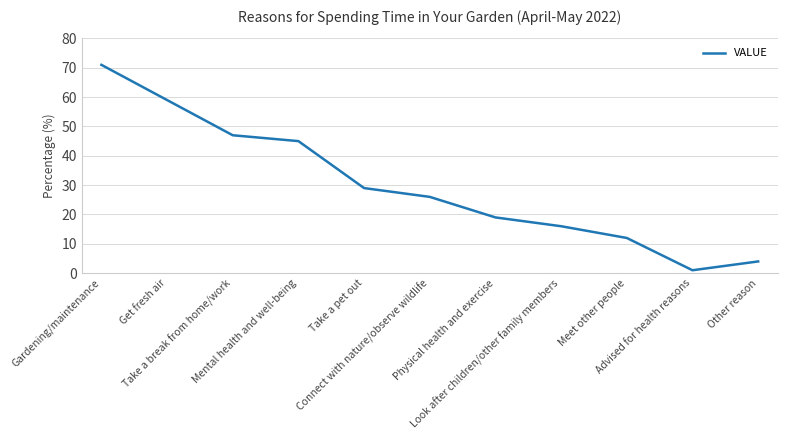

At which label does the data first exceed 26?

Gardening/maintenance